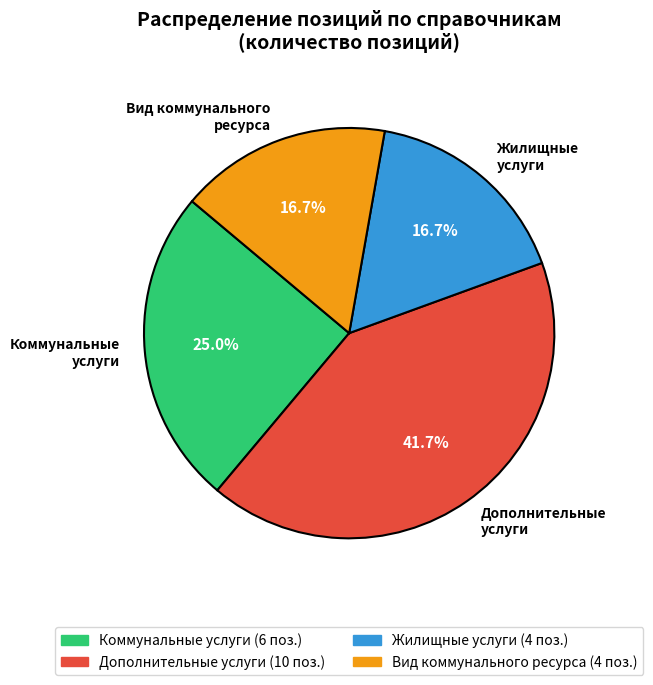

How many slices are in this pie chart?

4